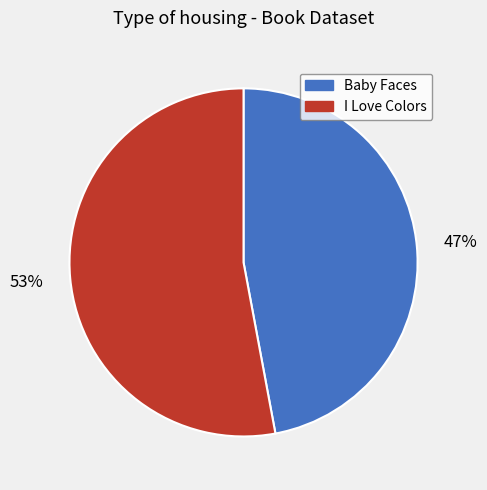

The I Love Colors slice represents 64% of the pie. True or false?

False